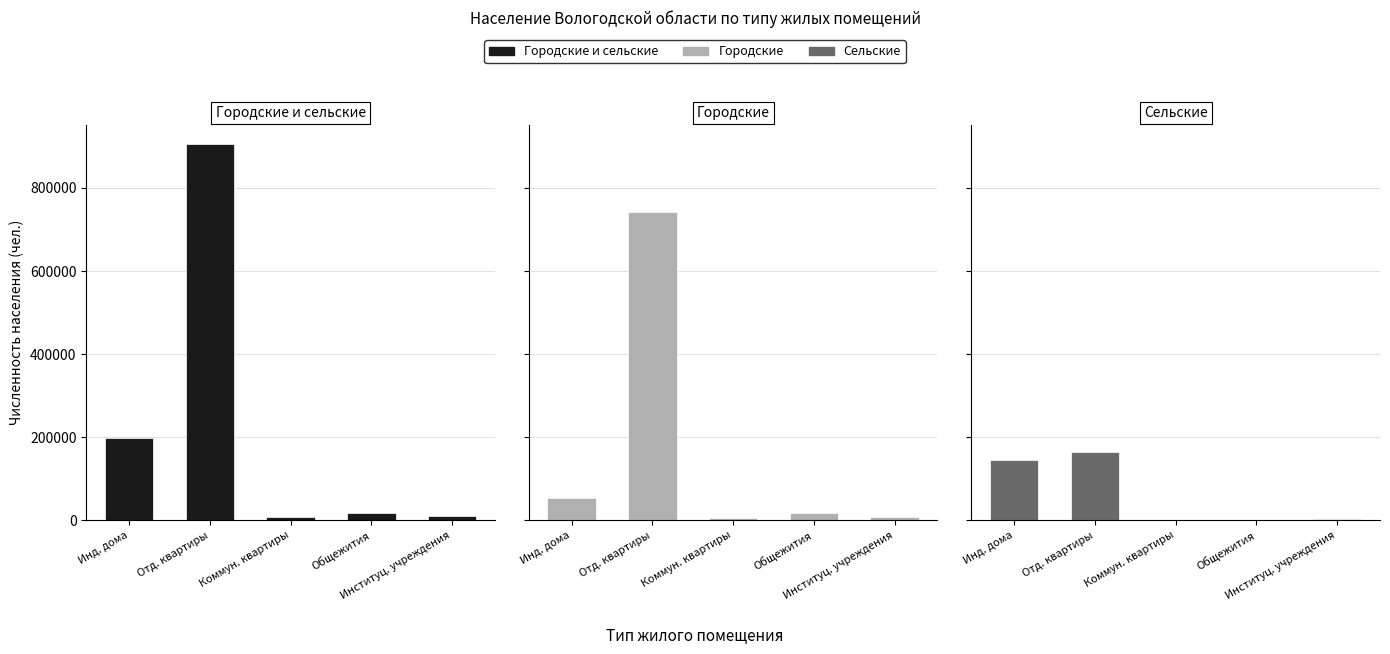

The Городские series shows 53971 at Инд. дома. True or false?

True